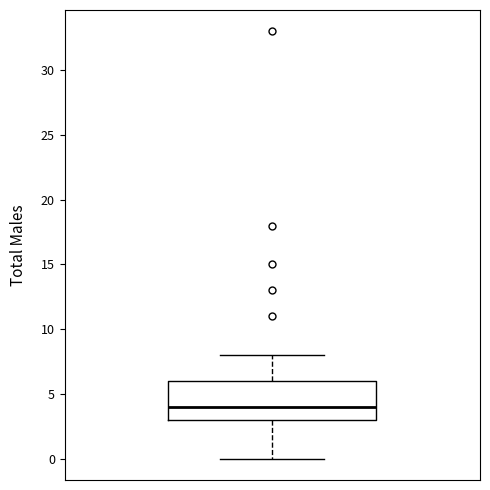

Transcribe this box plot: give where the median line is, the range the box spans, and where the two whiskers end, as read against the y-axis. The values are not printed on the chart, so give them approximately, as read against the axis.

median 4, box 3 to 6, whiskers 0 to 8